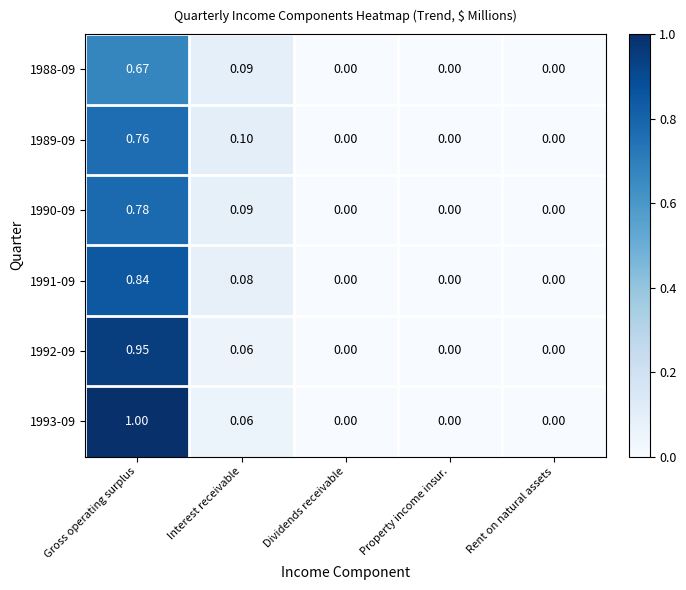

Which label corresponds to the largest value in the chart?

Gross operating surplus